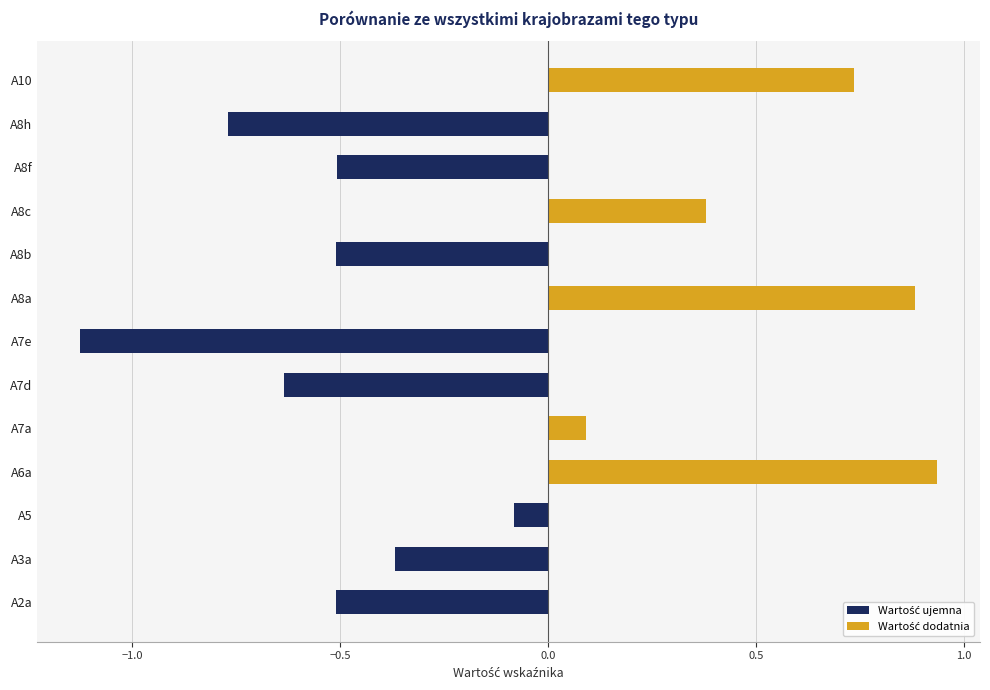

What is the sum of all values?

-1.5